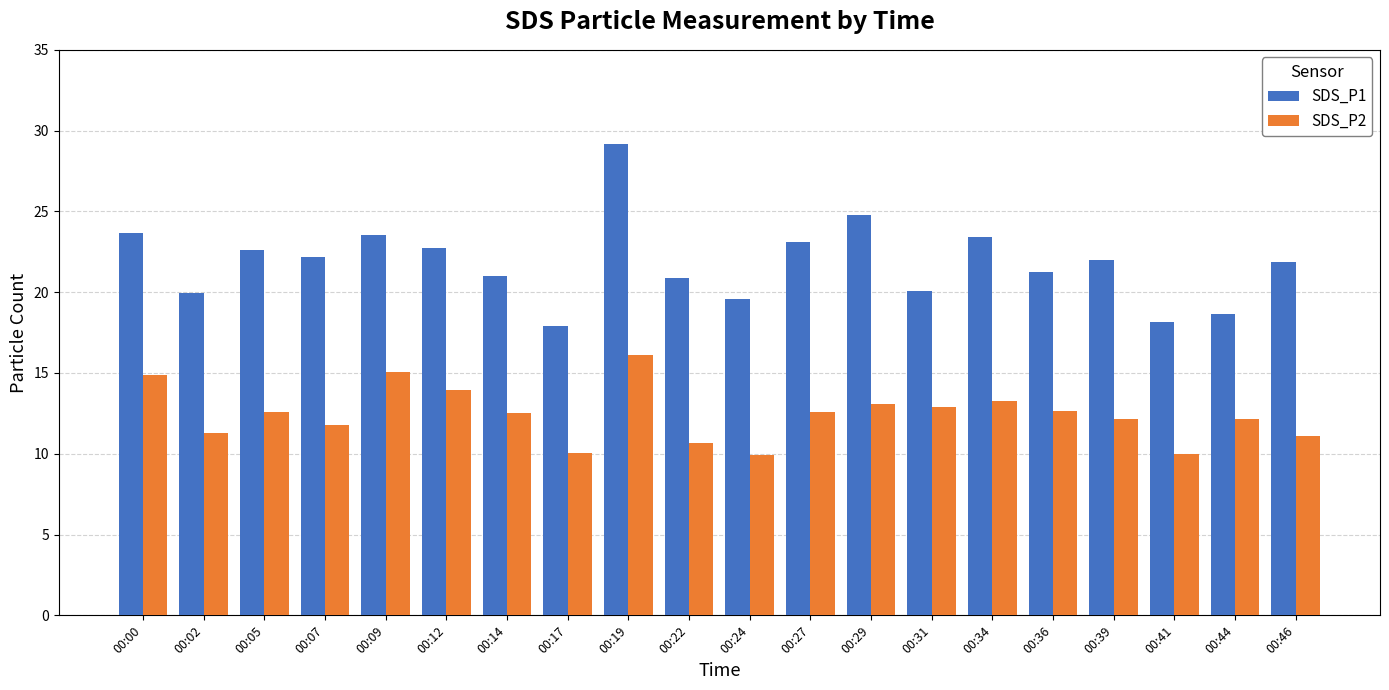

Which series changed the most between 00:12 and 00:27?

SDS_P2